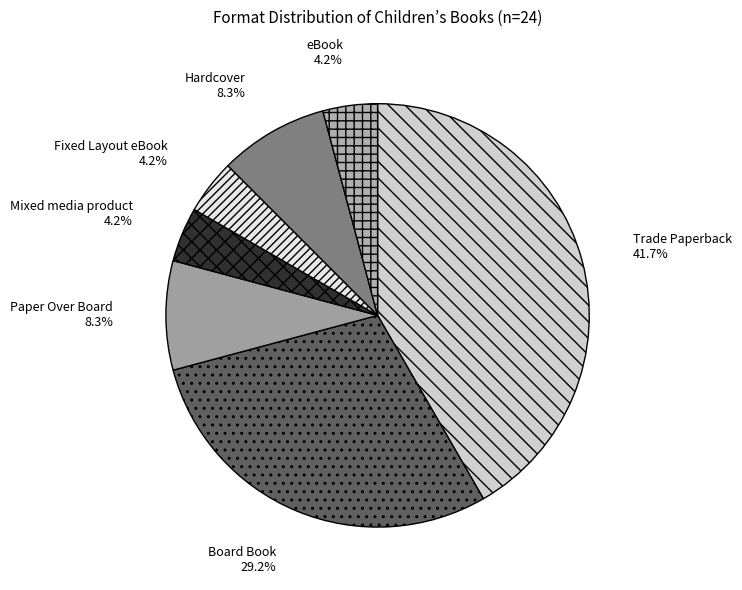

Do Board Book and Trade Paperback together represent more than half of the pie?

Yes